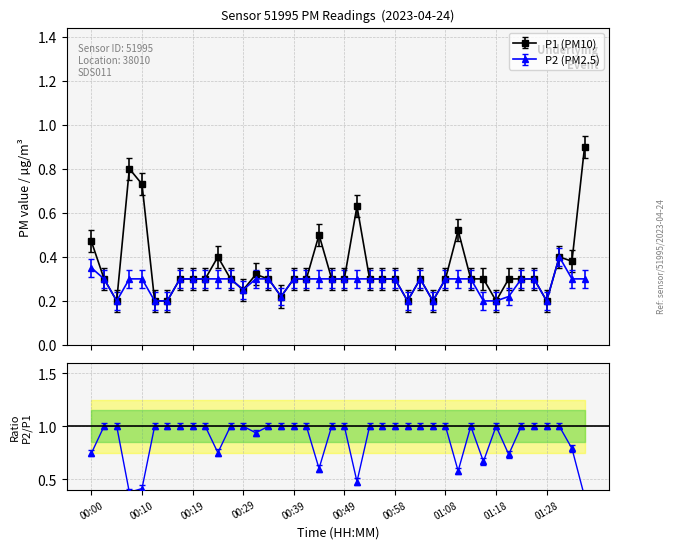

True or false: P1 and P2 cross at least once.

False